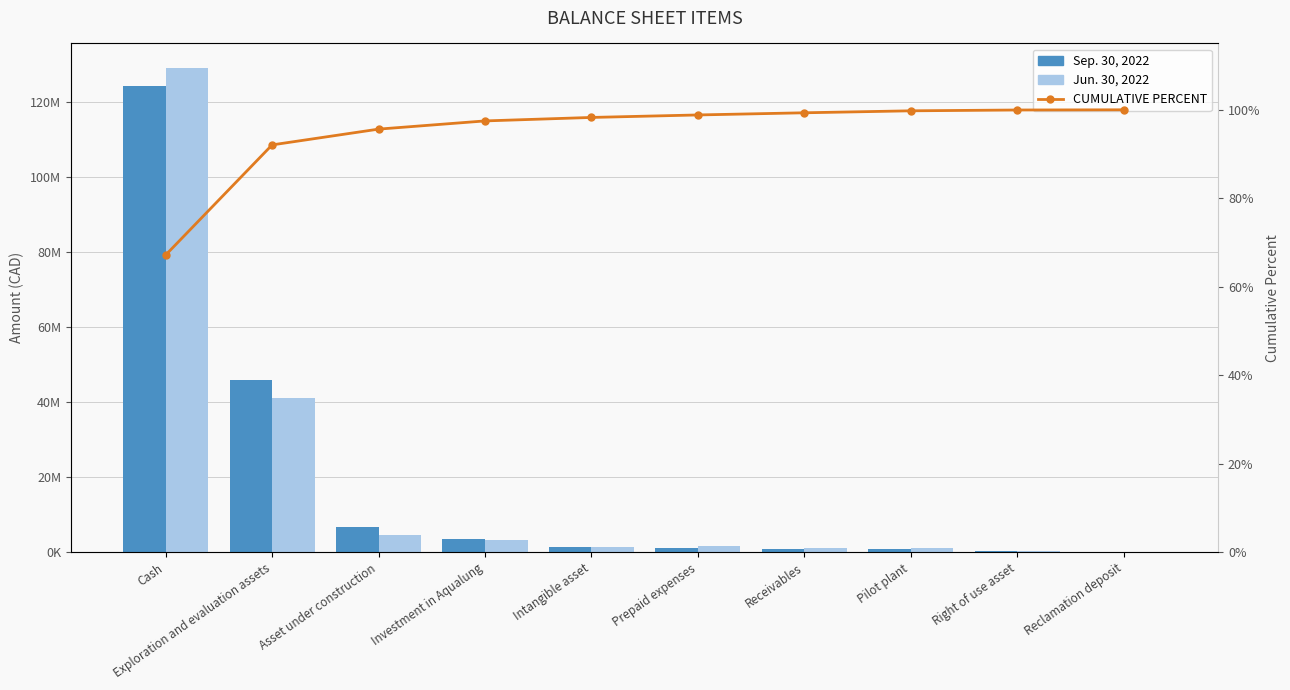

What is the sum of the Sep. 30, 2022 values at Asset under construction and Receivables?

7487376.0